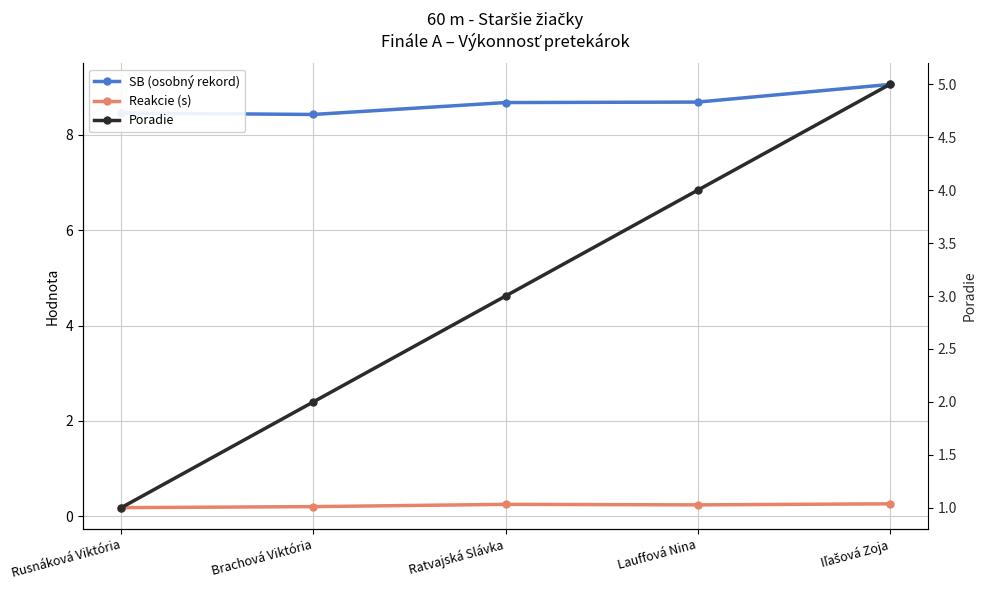

What is the difference between the second highest and minimum values in the Reakcie (s) series?

0.1